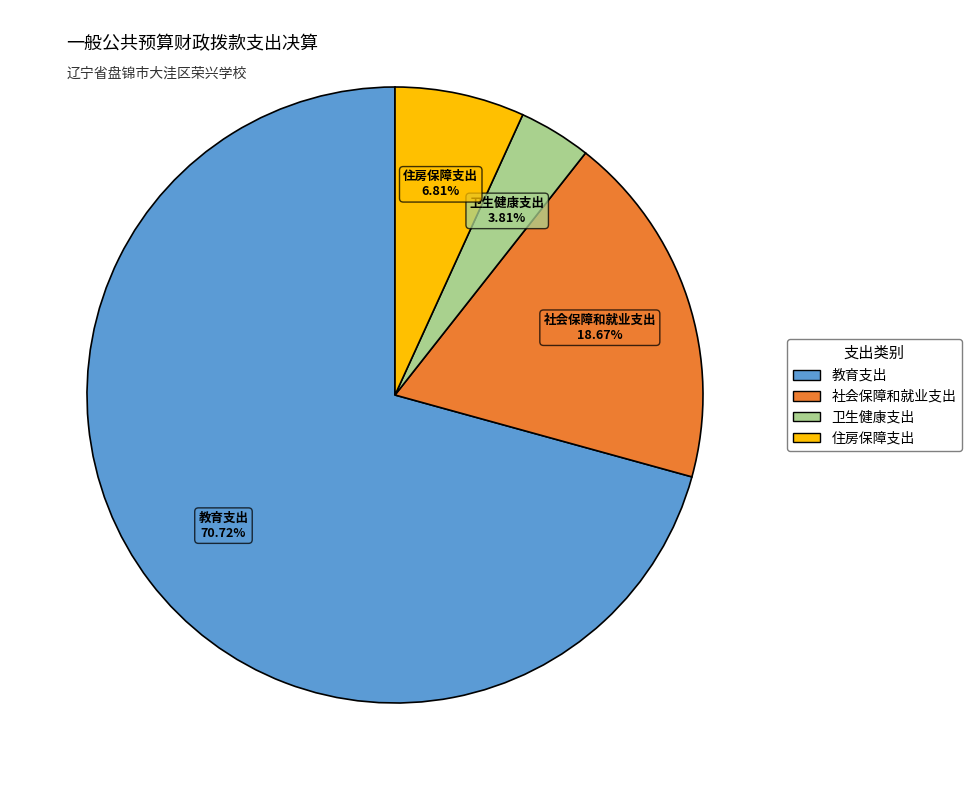

Which has a higher value, 教育支出 or 卫生健康支出?

教育支出